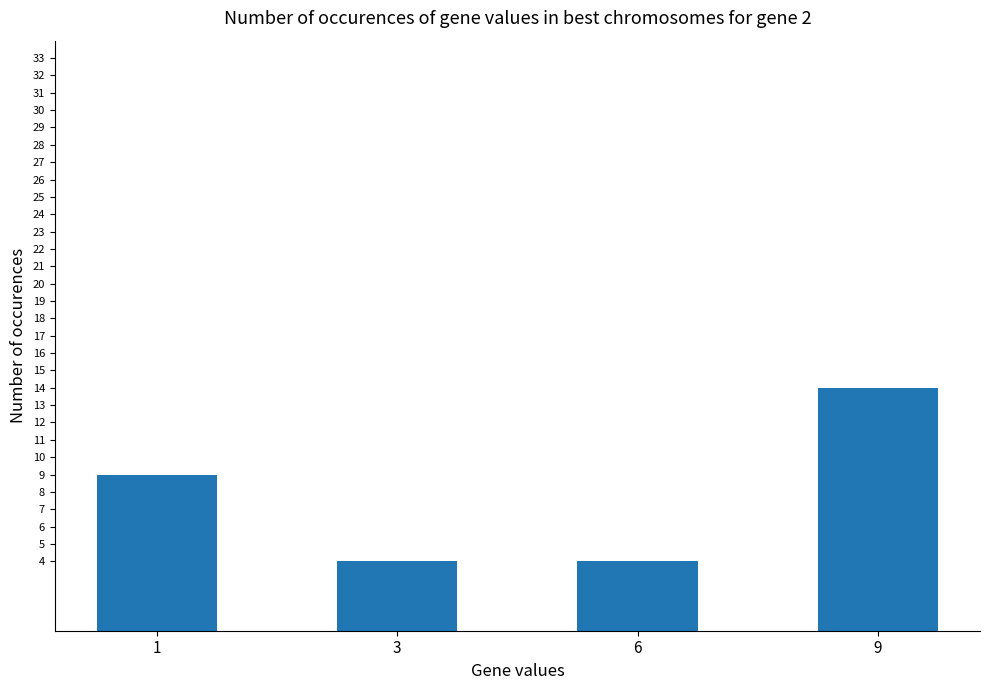

What is the value of the 1st bar from the left?

9